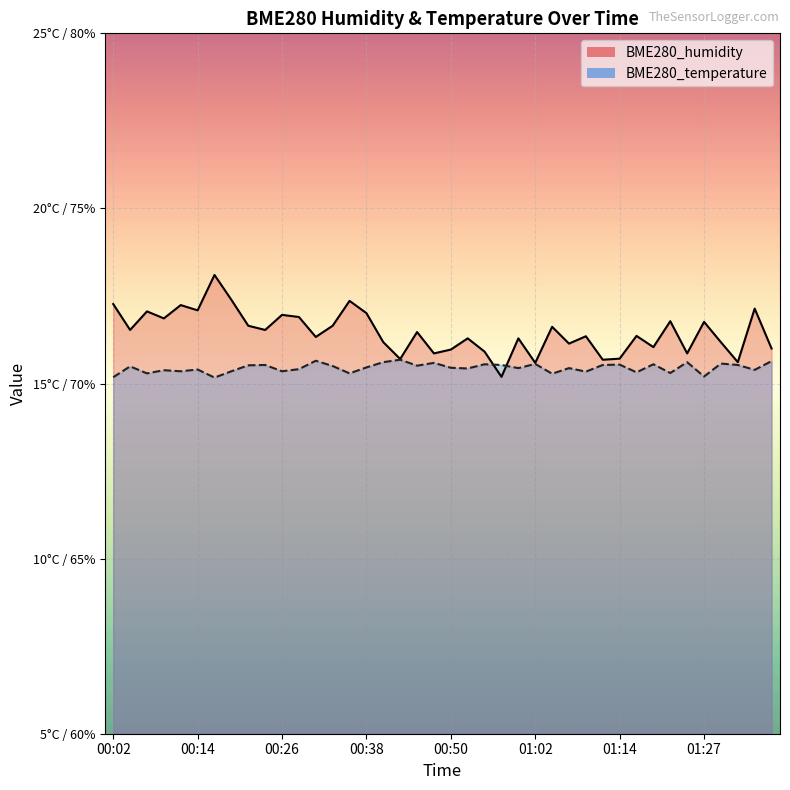

What is the lowest value of the BME280_temperature series?

15.2